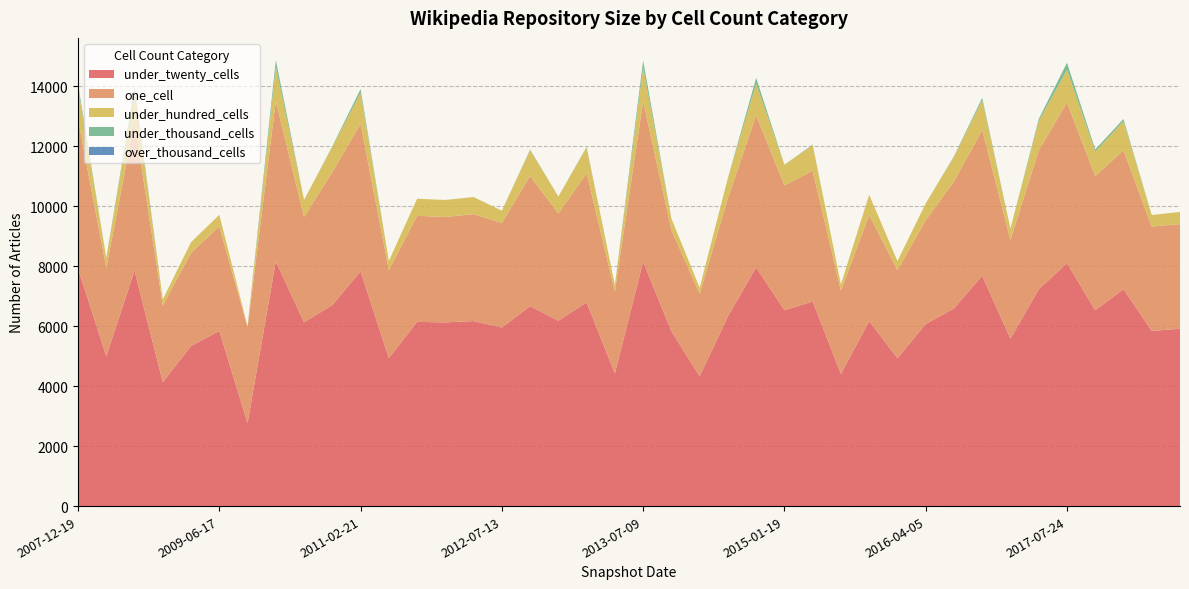

Reading left to right, list all the values displayed in this chart.

under_twenty_cells: 2007-12-19=7918	2008-06-27=4999	2008-10-10=7852	2008-12-17=4134	2009-04-06=5340	2009-06-17=5841	2009-09-25=2768	2009-12-16=8162	2010-07-26=6128	2010-11-17=6706	2011-02-21=7826	2011-06-10=4937	2011-09-05=6143	2012-01-18=6126	2012-03-26=6170	2012-07-13=5954	2012-10-31=6667	2012-12-11=6181	2013-02-20=6792	2013-05-21=4420	2013-07-09=8149	2013-09-10=5832	2013-12-20=4328	2014-03-28=6327	2014-09-08=7961	2015-01-19=6533	2015-04-09=6823	2015-07-03=4407	2015-10-01=6168	2016-01-04=4933	2016-04-05=6070	2016-07-04=6591	2016-10-07=7678	2016-12-27=5584	2017-04-12=7228	2017-07-24=8100	2017-12-22=6530	2018-04-09=7235	2018-07-11=5841	2018-09-28=5914
one_cell: 2007-12-19=4974	2008-06-27=2953	2008-10-10=4963	2008-12-17=2558	2009-04-06=3107	2009-06-17=3486	2009-09-25=3193	2009-12-16=5344	2010-07-26=3517	2010-11-17=4434	2011-02-21=4924	2011-06-10=2933	2011-09-05=3537	2012-01-18=3515	2012-03-26=3566	2012-07-13=3486	2012-10-31=4345	2012-12-11=3573	2013-02-20=4313	2013-05-21=2740	2013-07-09=5354	2013-09-10=3376	2013-12-20=2752	2014-03-28=3941	2014-09-08=5070	2015-01-19=4162	2015-04-09=4358	2015-07-03=2782	2015-10-01=3540	2016-01-04=2933	2016-04-05=3464	2016-07-04=4235	2016-10-07=4864	2016-12-27=3291	2017-04-12=4629	2017-07-24=5359	2017-12-22=4475	2018-04-09=4631	2018-07-11=3480	2018-09-28=3490
under_hundred_cells: 2007-12-19=1041	2008-06-27=327	2008-10-10=1026	2008-12-17=200	2009-04-06=355	2009-06-17=385	2009-09-25=32	2009-12-16=1130	2010-07-26=567	2010-11-17=837	2011-02-21=1028	2011-06-10=304	2011-09-05=569	2012-01-18=567	2012-03-26=570	2012-07-13=410	2012-10-31=855	2012-12-11=569	2013-02-20=851	2013-05-21=213	2013-07-09=1123	2013-09-10=381	2013-12-20=203	2014-03-28=673	2014-09-08=1054	2015-01-19=688	2015-04-09=852	2015-07-03=204	2015-10-01=673	2016-01-04=304	2016-04-05=558	2016-07-04=820	2016-10-07=996	2016-12-27=379	2017-04-12=977	2017-07-24=1094	2017-12-22=815	2018-04-09=970	2018-07-11=385	2018-09-28=404
under_thousand_cells: 2007-12-19=136	2008-06-27=0	2008-10-10=135	2008-12-17=0	2009-04-06=0	2009-06-17=1	2009-09-25=0	2009-12-16=234	2010-07-26=1	2010-11-17=22	2011-02-21=130	2011-06-10=0	2011-09-05=1	2012-01-18=1	2012-03-26=1	2012-07-13=1	2012-10-31=22	2012-12-11=1	2013-02-20=22	2013-05-21=0	2013-07-09=232	2013-09-10=0	2013-12-20=0	2014-03-28=2	2014-09-08=194	2015-01-19=2	2015-04-09=22	2015-07-03=0	2015-10-01=2	2016-01-04=0	2016-04-05=1	2016-07-04=21	2016-10-07=77	2016-12-27=0	2017-04-12=73	2017-07-24=230	2017-12-22=74	2018-04-09=74	2018-07-11=1	2018-09-28=1
over_thousand_cells: 2007-12-19=0	2008-06-27=0	2008-10-10=0	2008-12-17=0	2009-04-06=0	2009-06-17=0	2009-09-25=0	2009-12-16=0	2010-07-26=0	2010-11-17=0	2011-02-21=0	2011-06-10=0	2011-09-05=0	2012-01-18=0	2012-03-26=0	2012-07-13=0	2012-10-31=0	2012-12-11=0	2013-02-20=0	2013-05-21=0	2013-07-09=0	2013-09-10=0	2013-12-20=0	2014-03-28=0	2014-09-08=0	2015-01-19=0	2015-04-09=0	2015-07-03=0	2015-10-01=0	2016-01-04=0	2016-04-05=0	2016-07-04=0	2016-10-07=0	2016-12-27=0	2017-04-12=0	2017-07-24=0	2017-12-22=0	2018-04-09=0	2018-07-11=0	2018-09-28=0